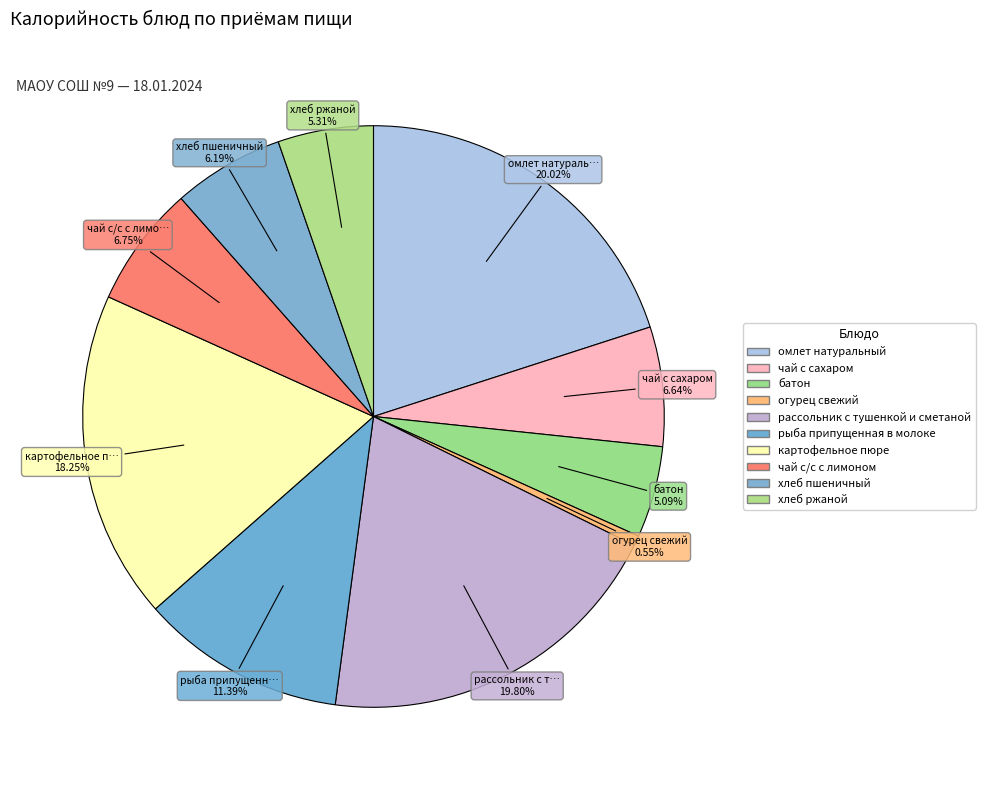

How many slices are in this pie chart?

10